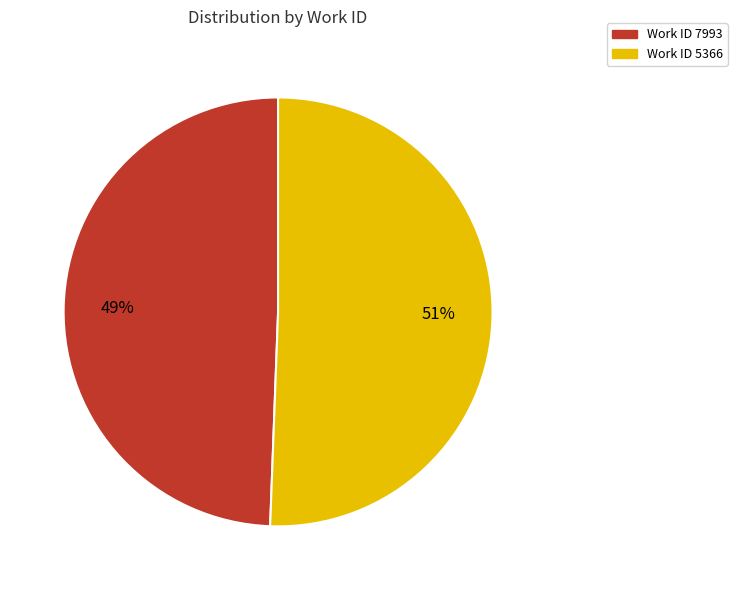

How many segments does this pie chart have?

2